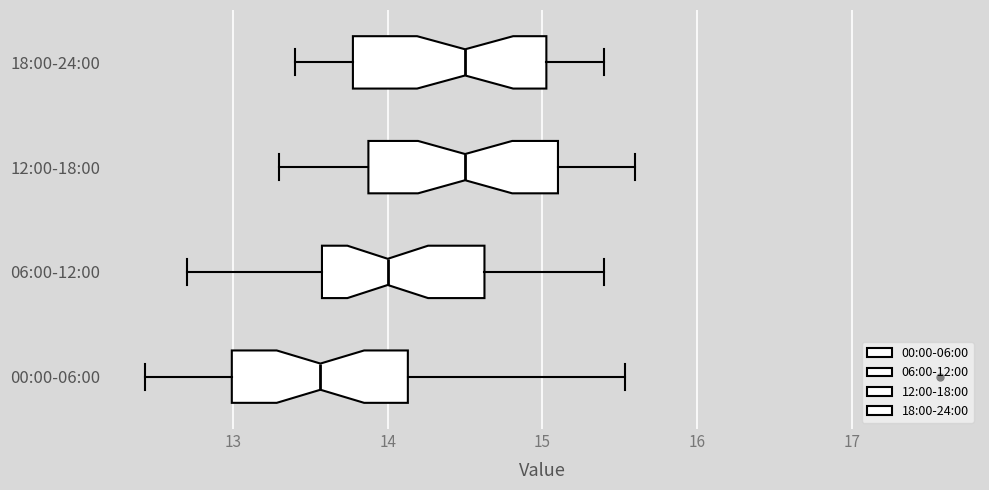

Which box's median line is the furthest to the left?

00:00-06:00